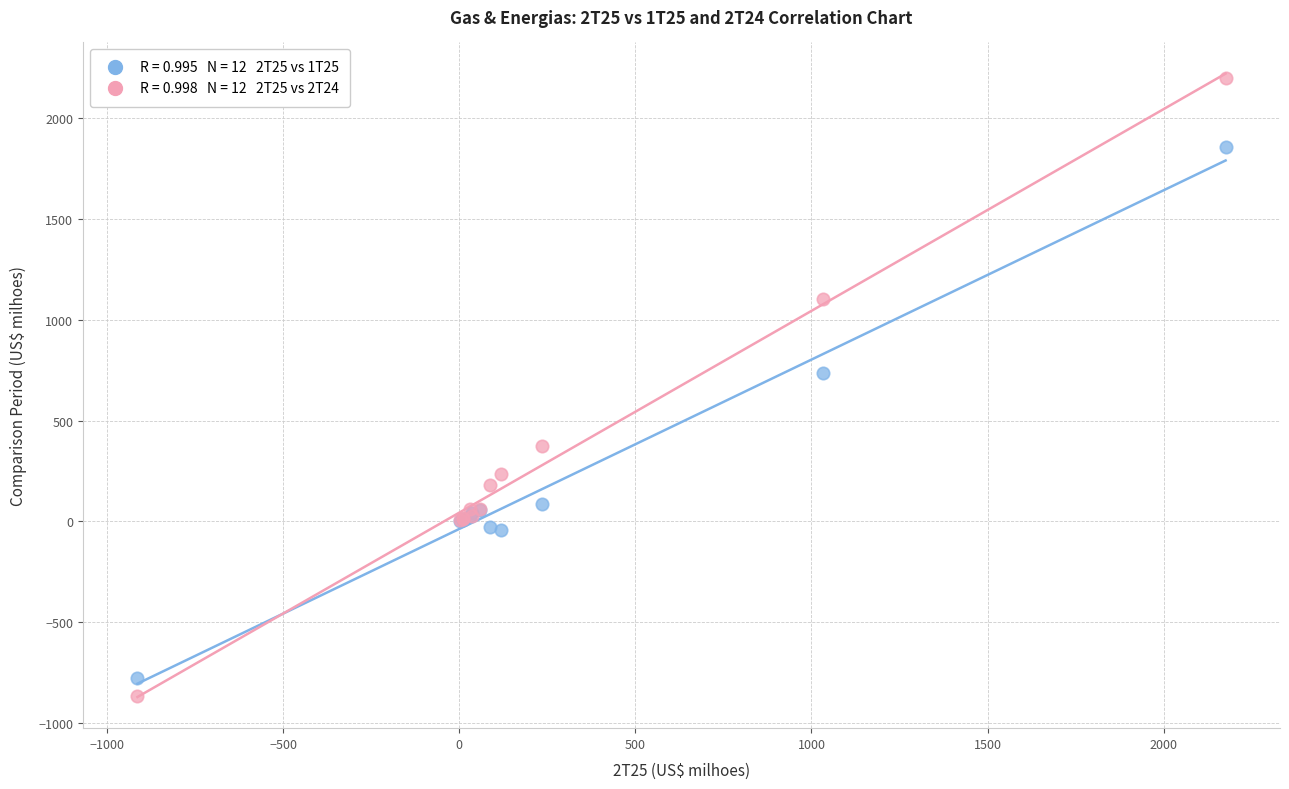

Across all series, what Y value is closest to 665?

735.0